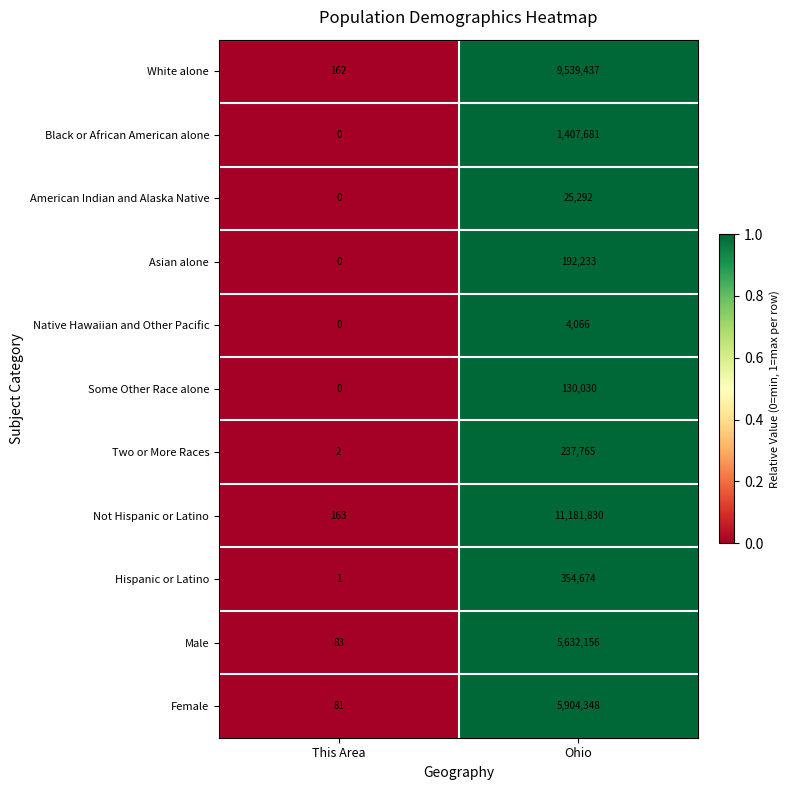

What is the sum of all White alone values?

9539599